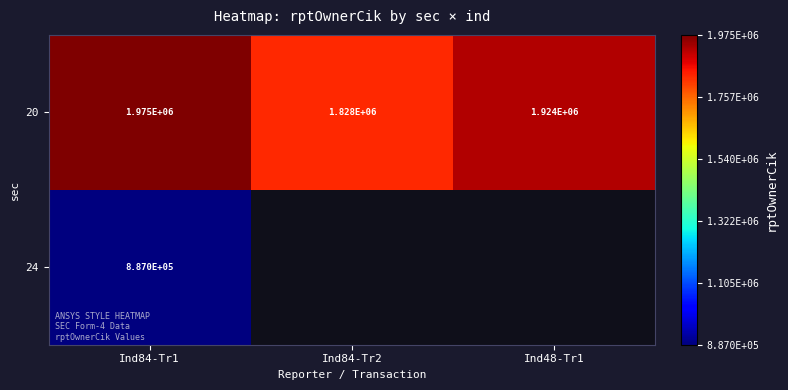

Which category has the highest value in the 20 series?

Ind84-Tr1